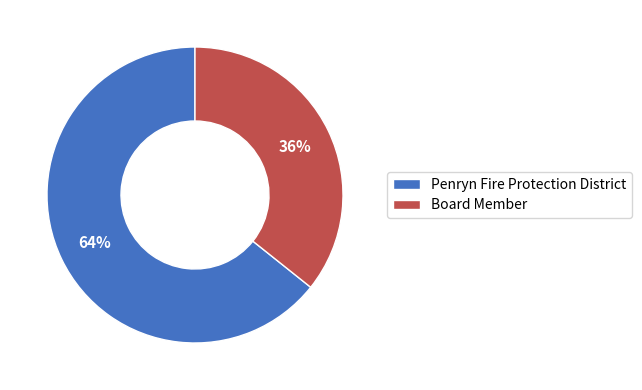

Which slice is the smallest?

Board Member